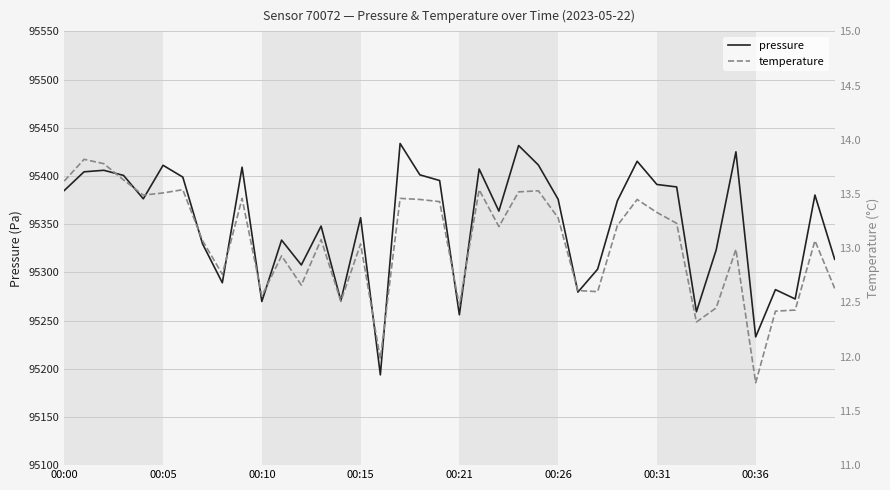

Read the pressure value at 34.

95425.0